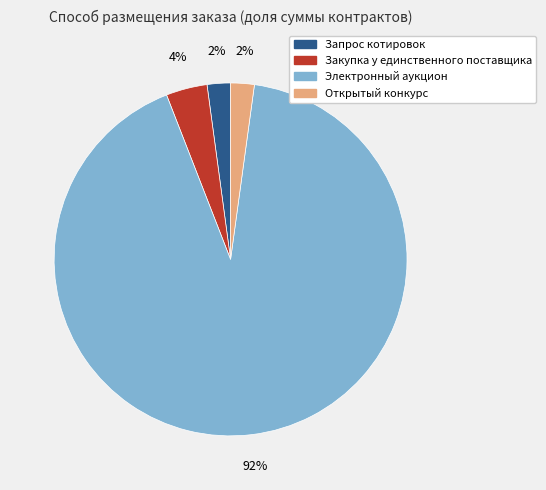

To the nearest percent, what is the difference between the largest and smallest slice percentages?

90%